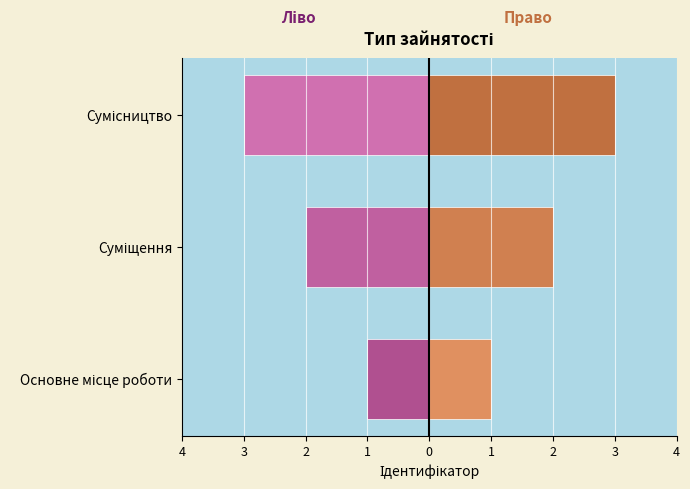

What is the sum of all values?

6